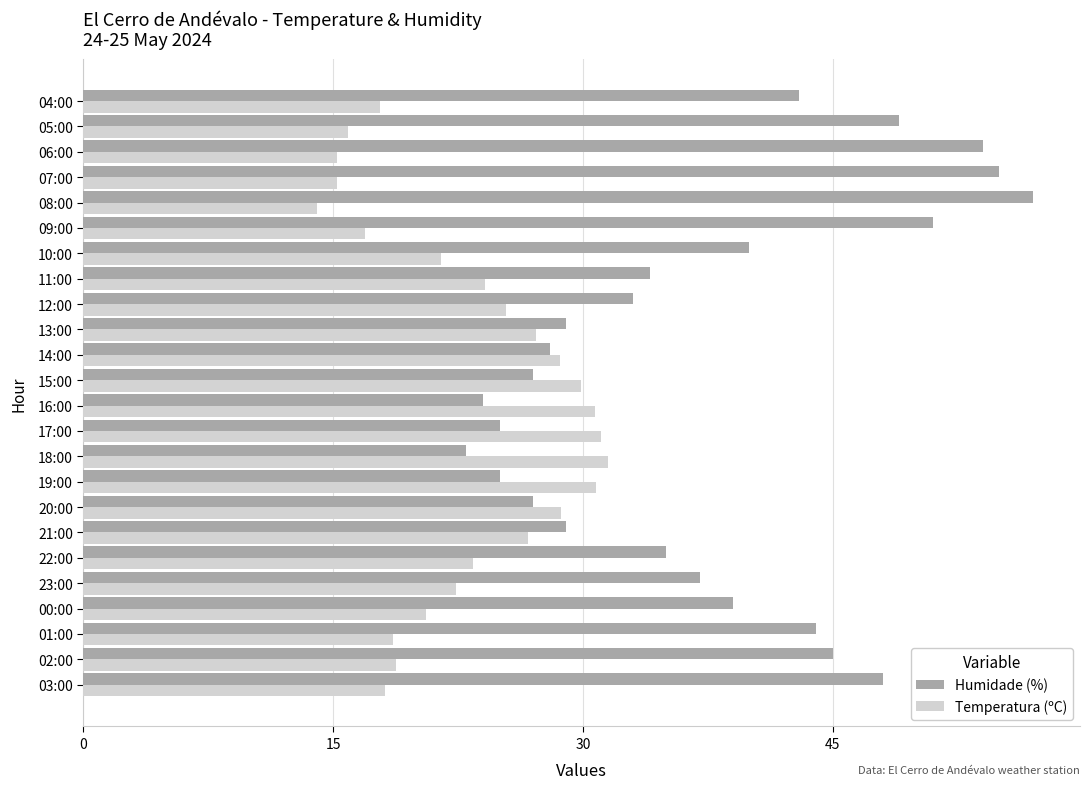

What is the highest value of the Humidade (%) series?

57.0